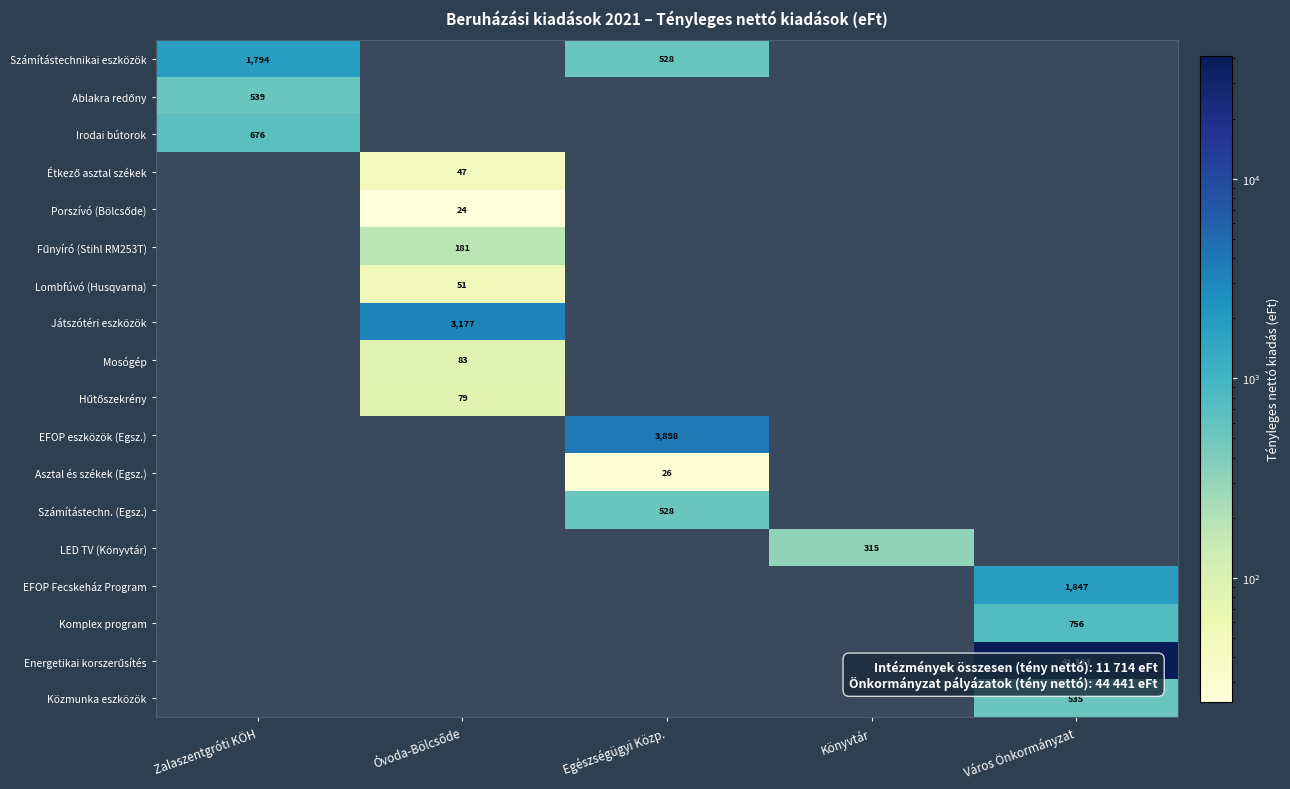

True or false: Komplex program has a value of 374 at Város Önkormányzat.

False